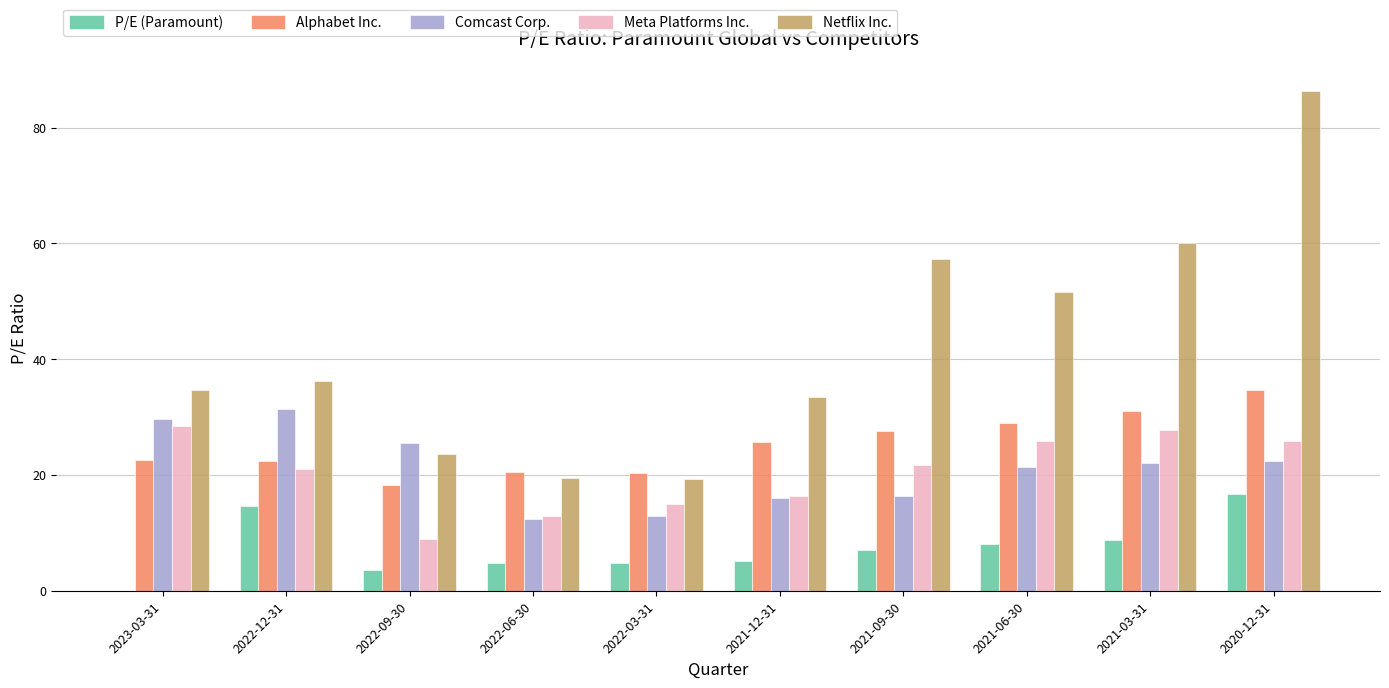

What is the maximum value shown in the chart?

86.4